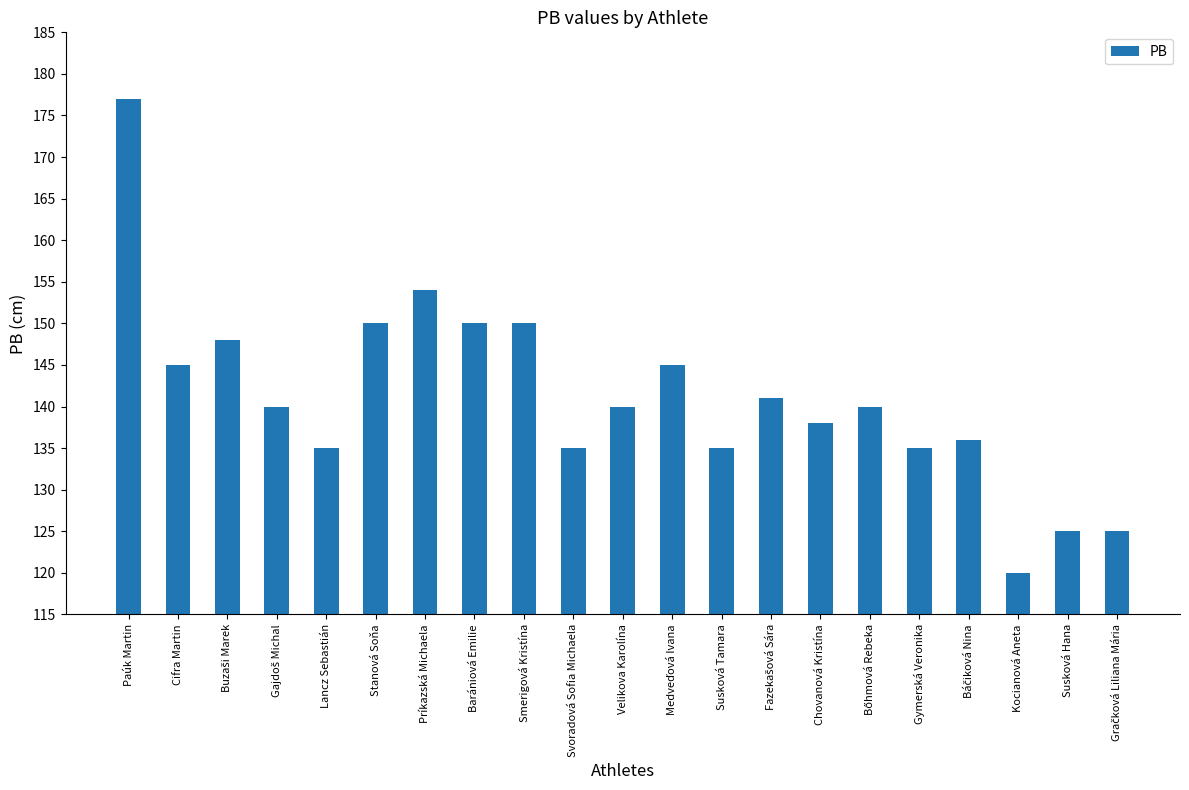

What is the difference between the values at Cifra Martin and Príkazská Michaela?

9